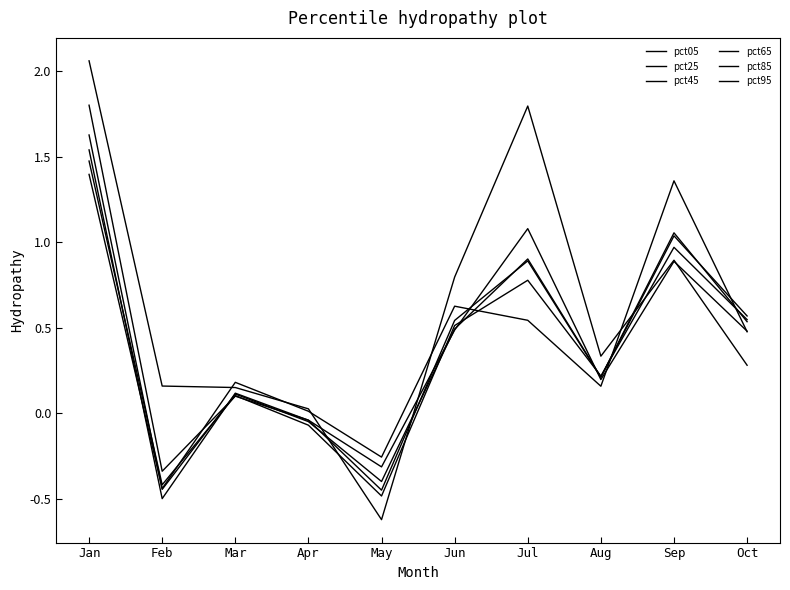

The pct25 series shows 0.5 at Jun. True or false?

True